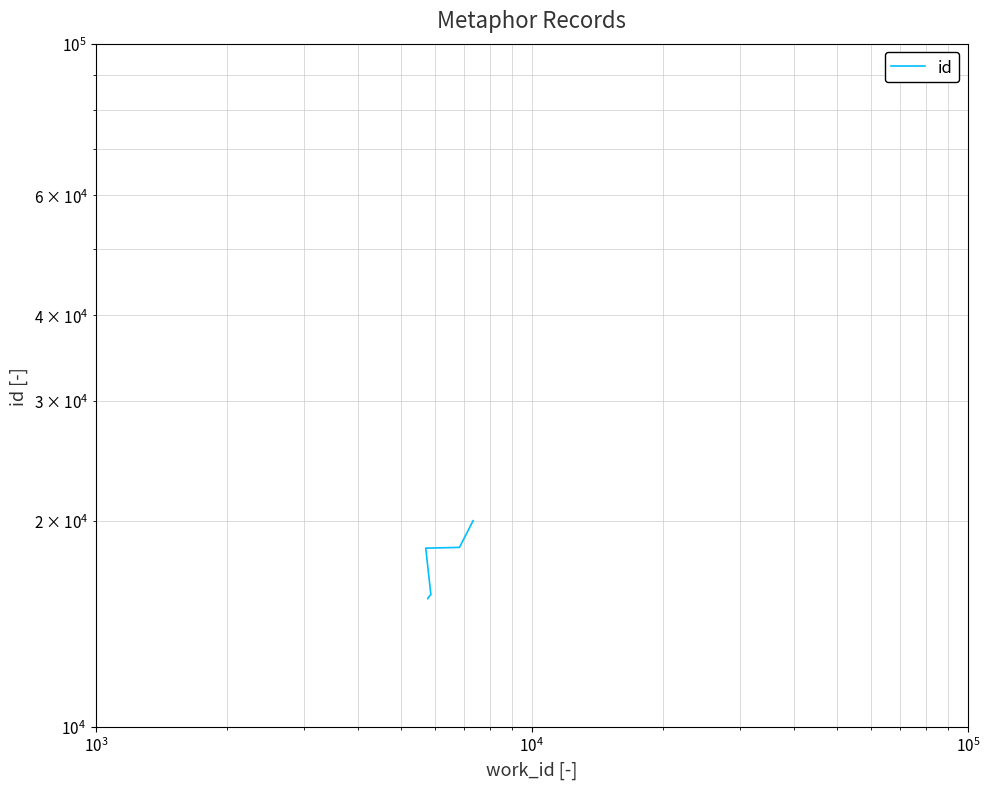

What is the average value?

16536